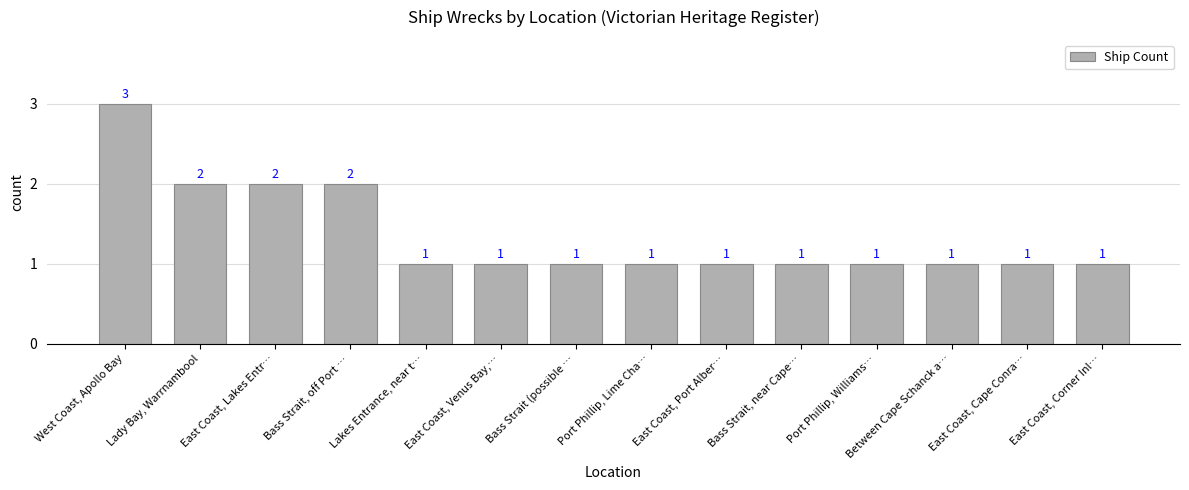

Between East Coast, Corner Inl… and West Coast, Apollo Bay, which is larger?

West Coast, Apollo Bay